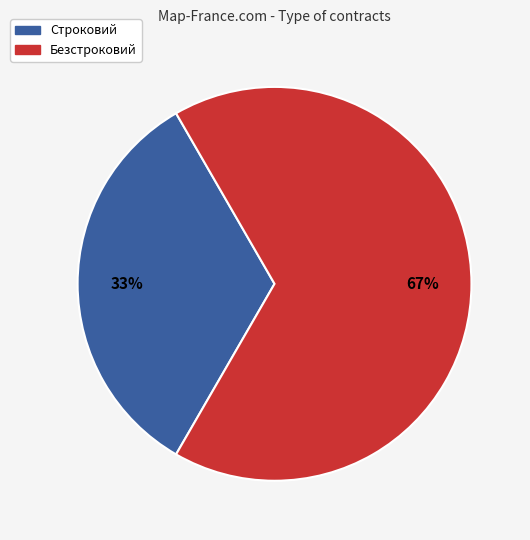

Which category has the biggest portion of the pie?

Безстроковий